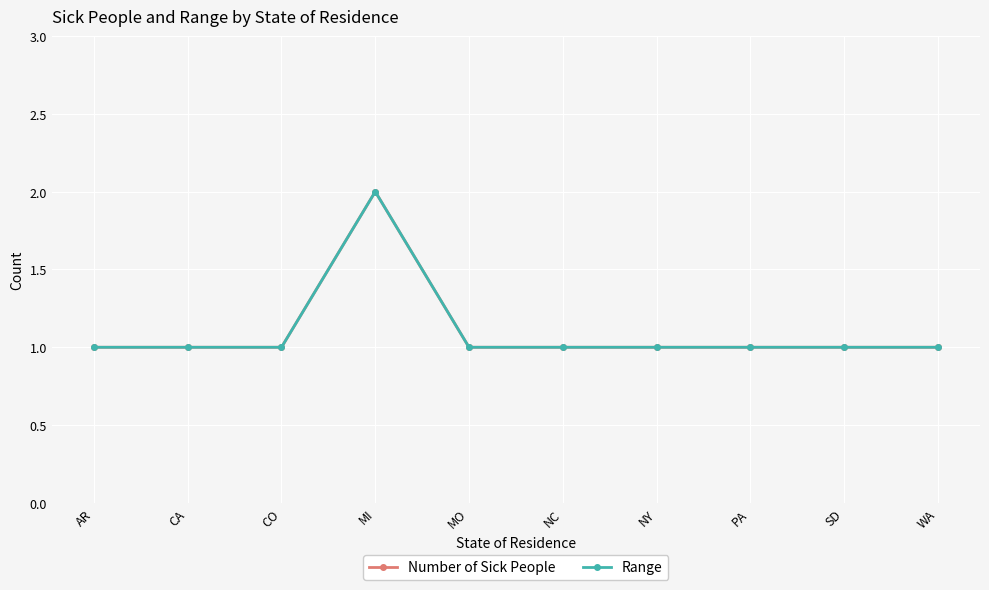

Is this an area chart (filled region under the line)?

No